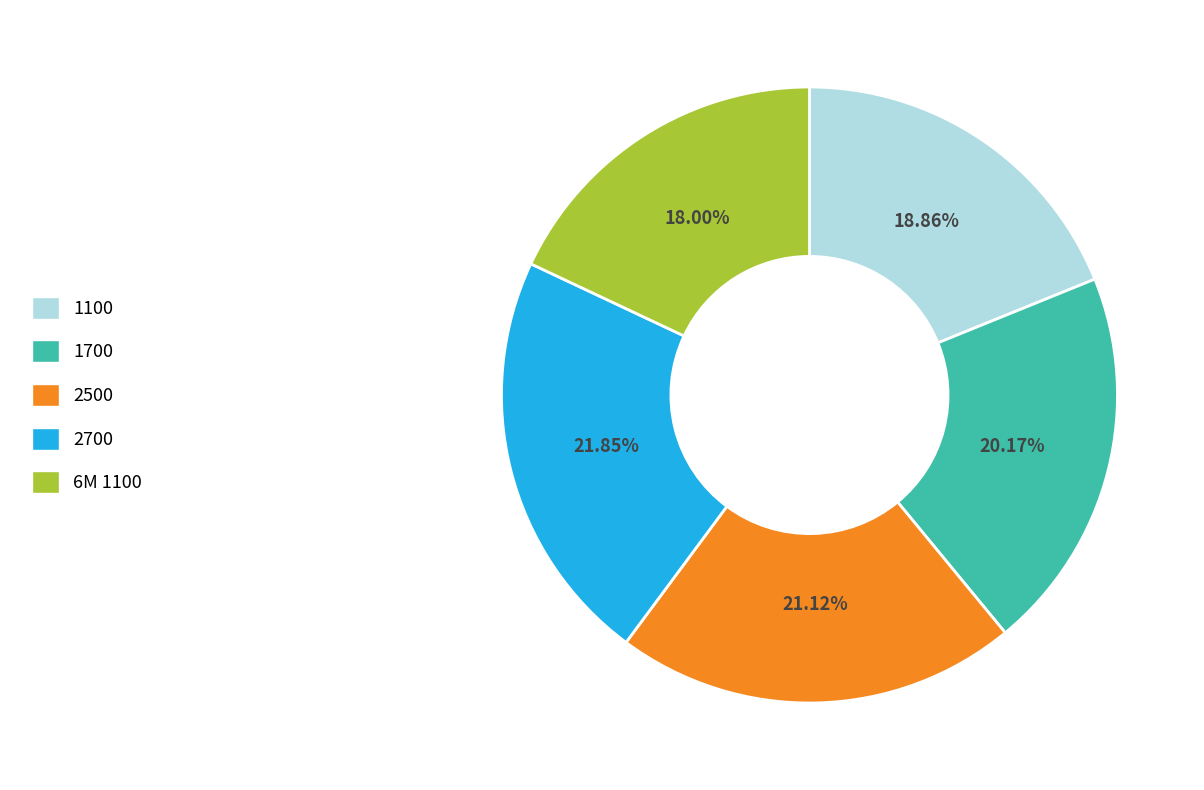

Between 2500 and 1700, which is larger?

2500